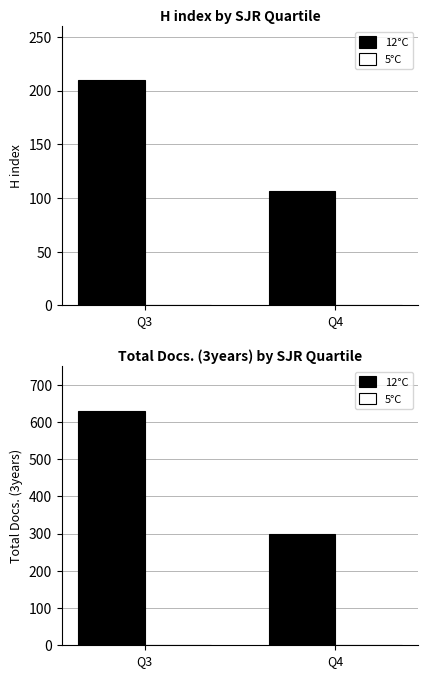

At how many categories does at least one series exceed 508?

1